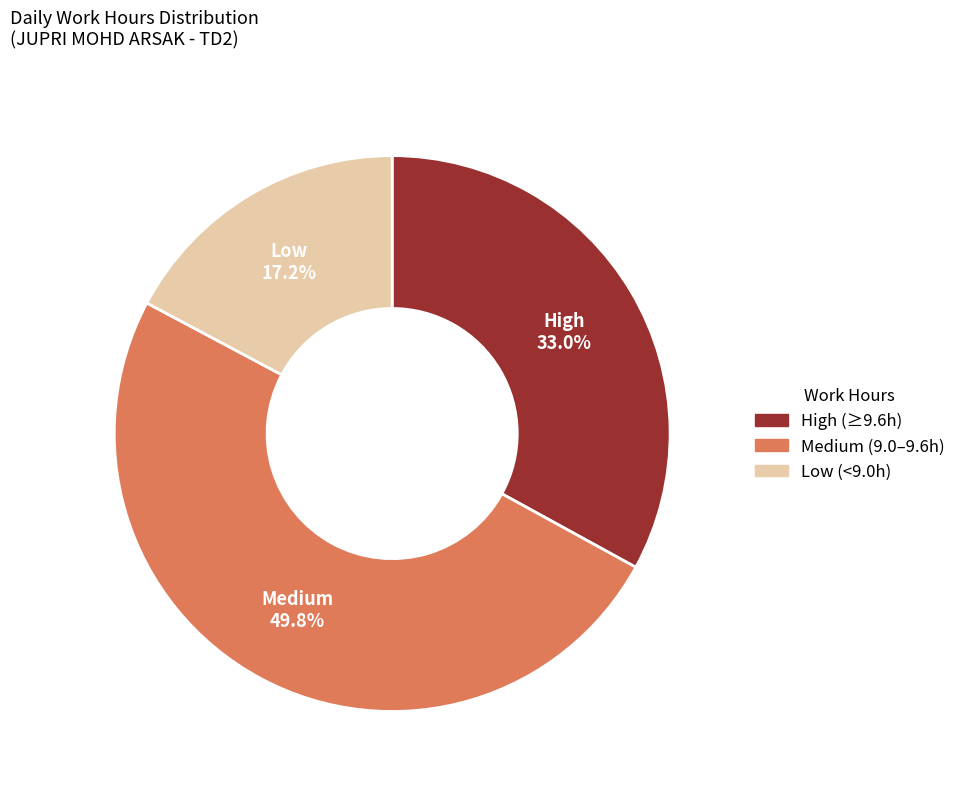

Is there a majority slice in this chart?

No